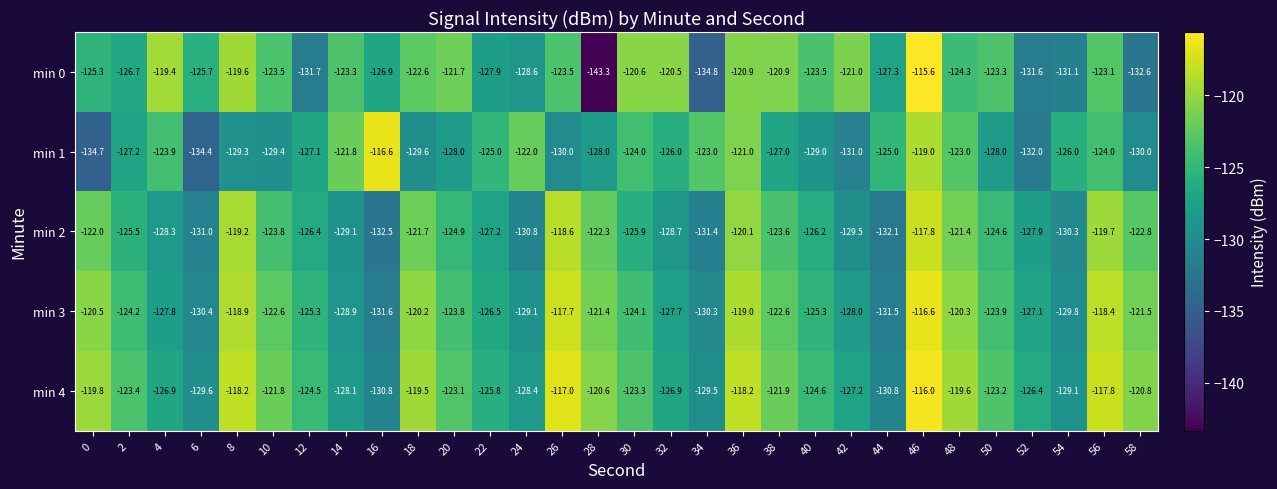

What is the greatest value displayed?

-115.6